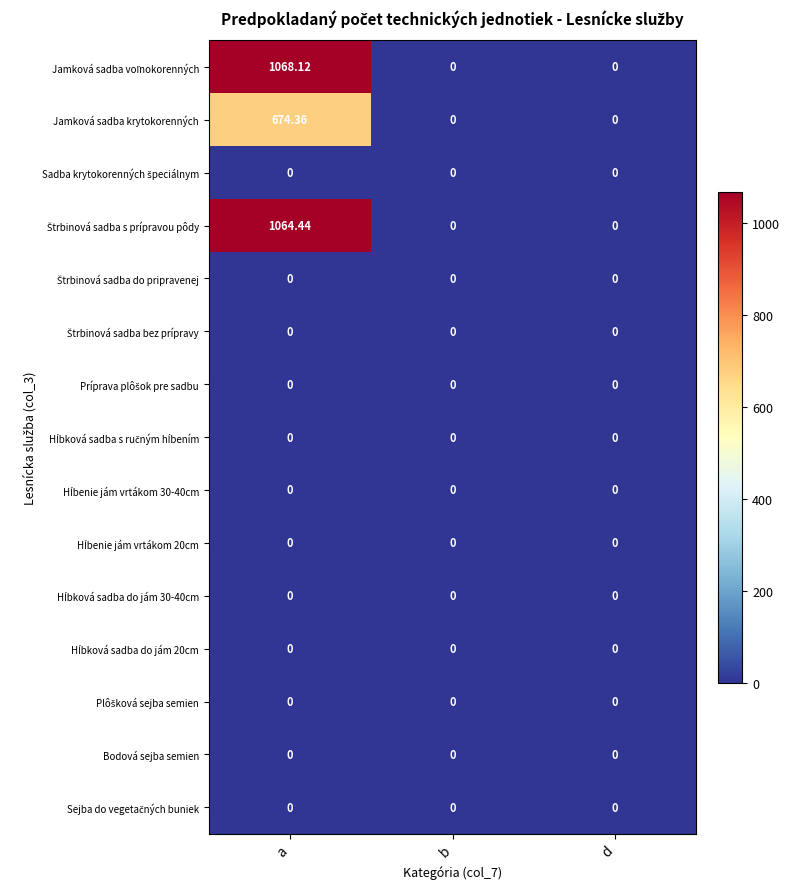

How many data points does each series have?

3